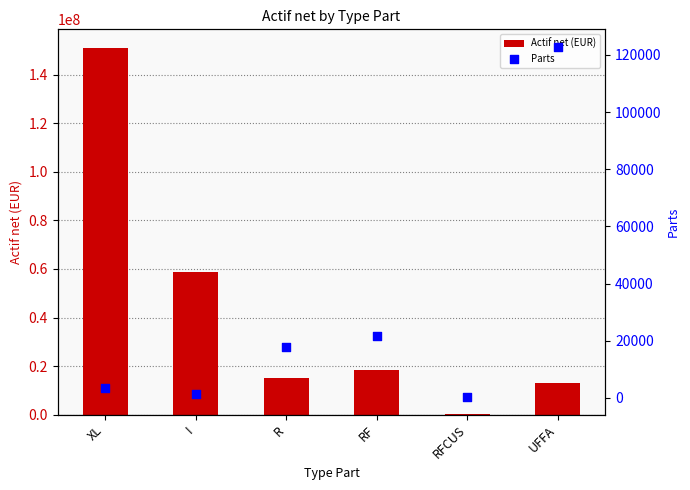

Which series reaches the minimum Y coordinate?

Parts